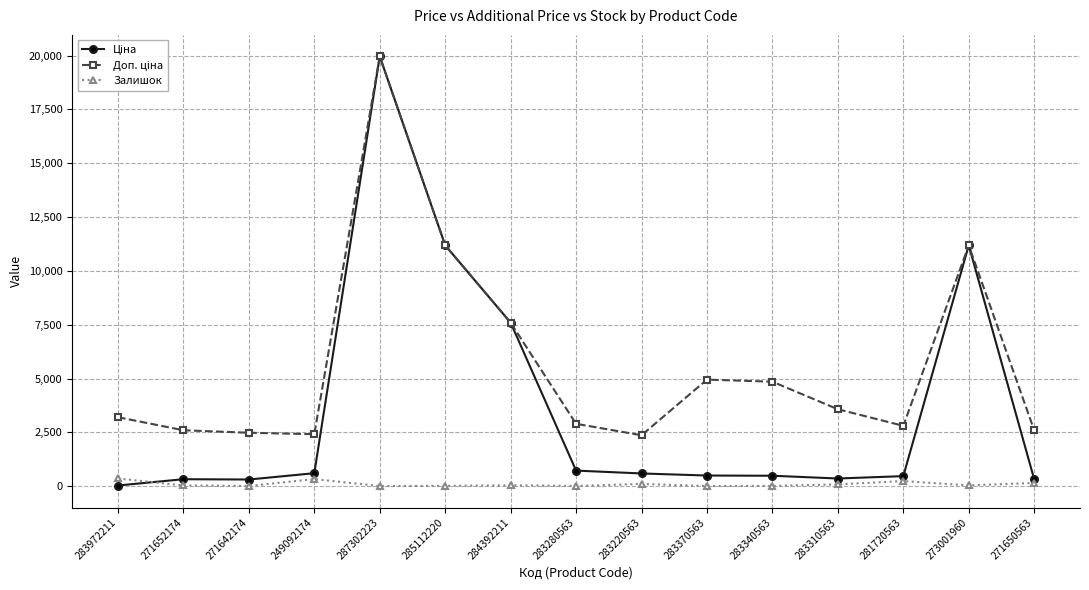

At how many categories does at least one series exceed 9843?

3